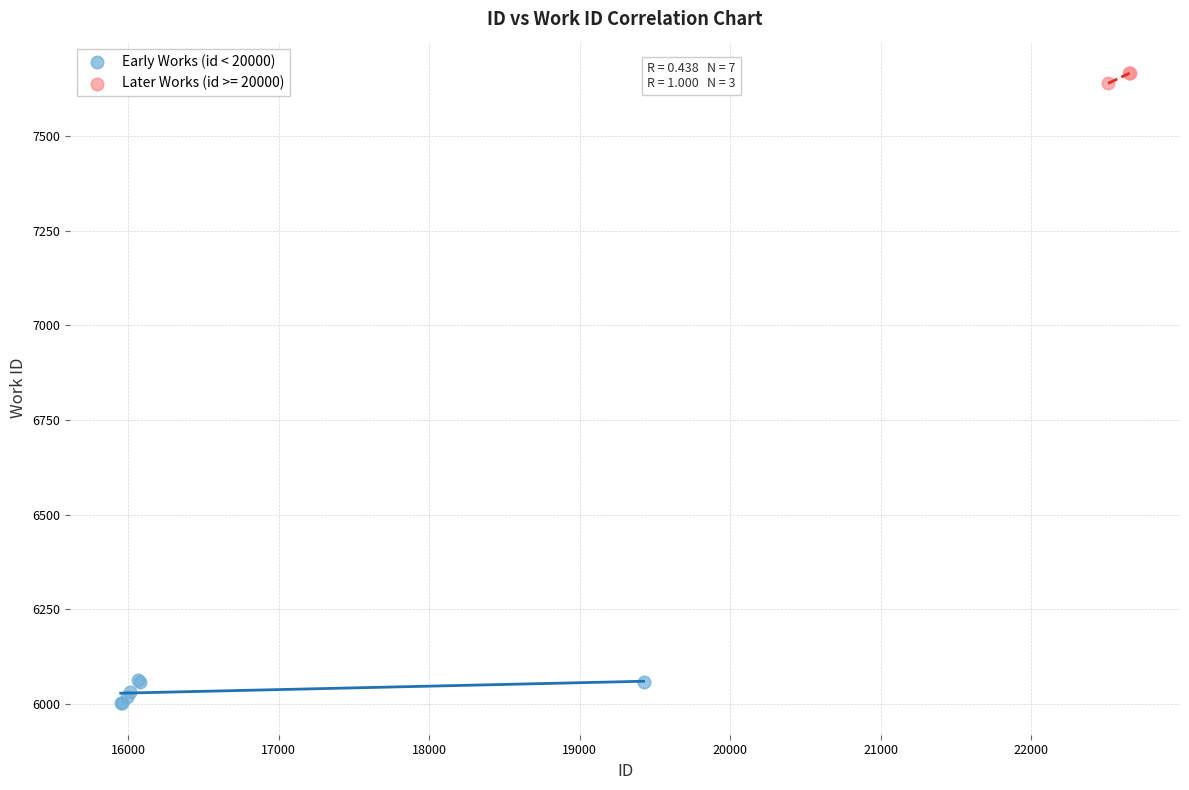

Which series reaches the minimum Y coordinate?

Early Works (id < 20000)